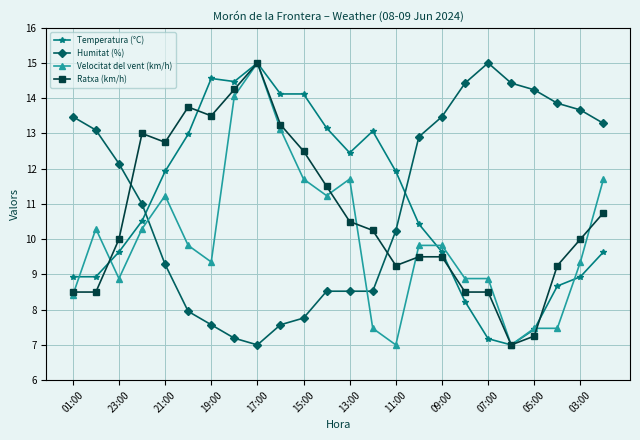

True or false: Velocitat del vent (km/h) has more than 1 interior local peaks.

True